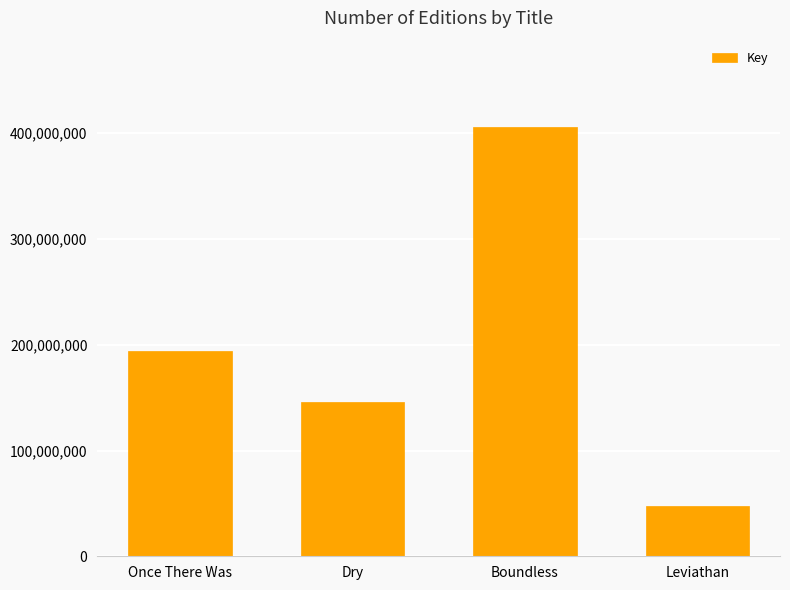

Reading left to right, list all the values displayed in this chart.

Once There Was=194309225	Dry=146176983	Boundless=406214723	Leviathan=47860103